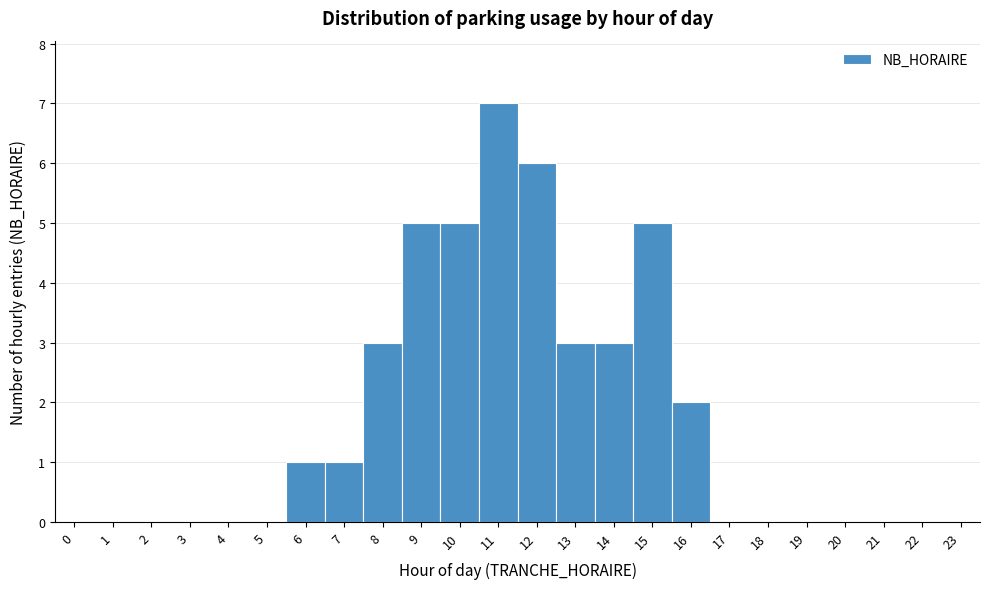

Reading left to right, list every bar in this chart as the range it spans on the x-axis followed by its height. The values are not printed on the chart, so give them approximately, as read against the axis.

-0.5 to 0.5: 0
0.5 to 1.5: 0
1.5 to 2.5: 0
2.5 to 3.5: 0
3.5 to 4.5: 0
4.5 to 5.5: 0
5.5 to 6.5: 1
6.5 to 7.5: 1
7.5 to 8.5: 3
8.5 to 9.5: 5
9.5 to 10.5: 5
10.5 to 11.5: 7
11.5 to 12.5: 6
12.5 to 13.5: 3
13.5 to 14.5: 3
14.5 to 15.5: 5
15.5 to 16.5: 2
16.5 to 17.5: 0
17.5 to 18.5: 0
18.5 to 19.5: 0
19.5 to 20.5: 0
20.5 to 21.5: 0
21.5 to 22.5: 0
22.5 to 23.5: 0